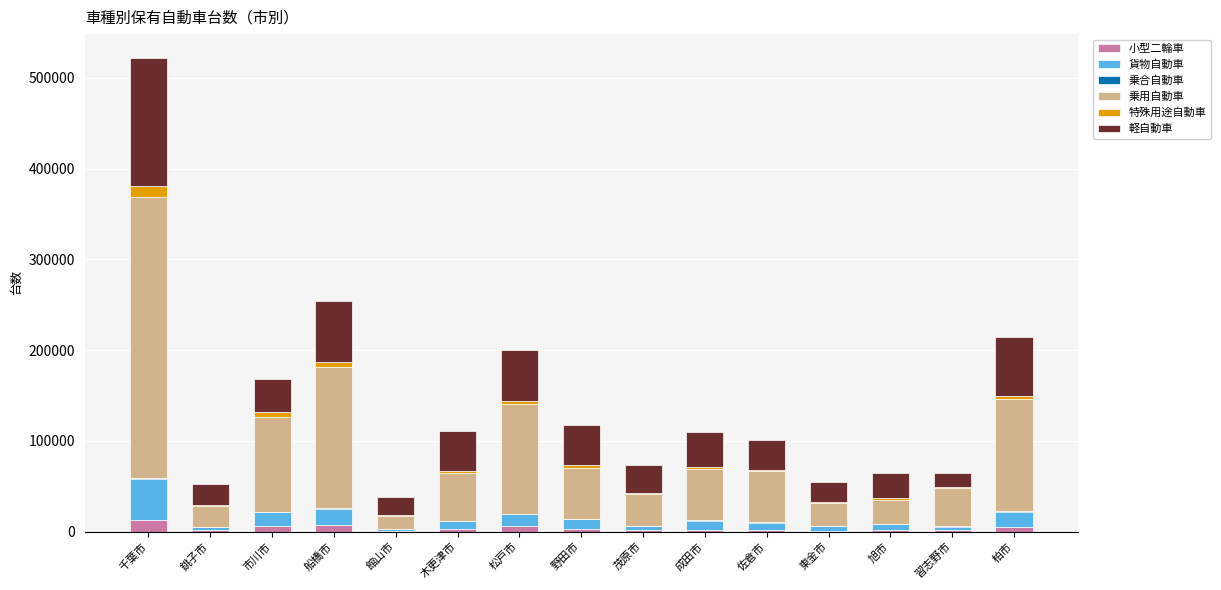

At which category is the sum across all series the highest?

千葉市